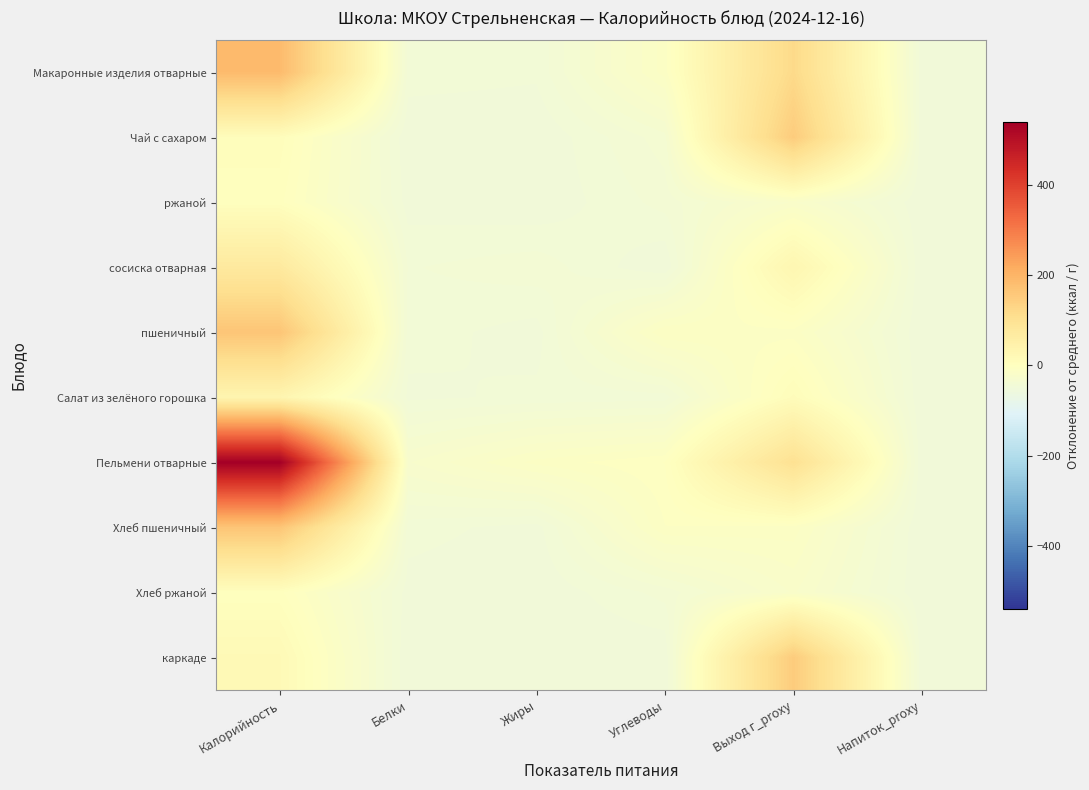

Which category has the highest value across all series?

Калорийность